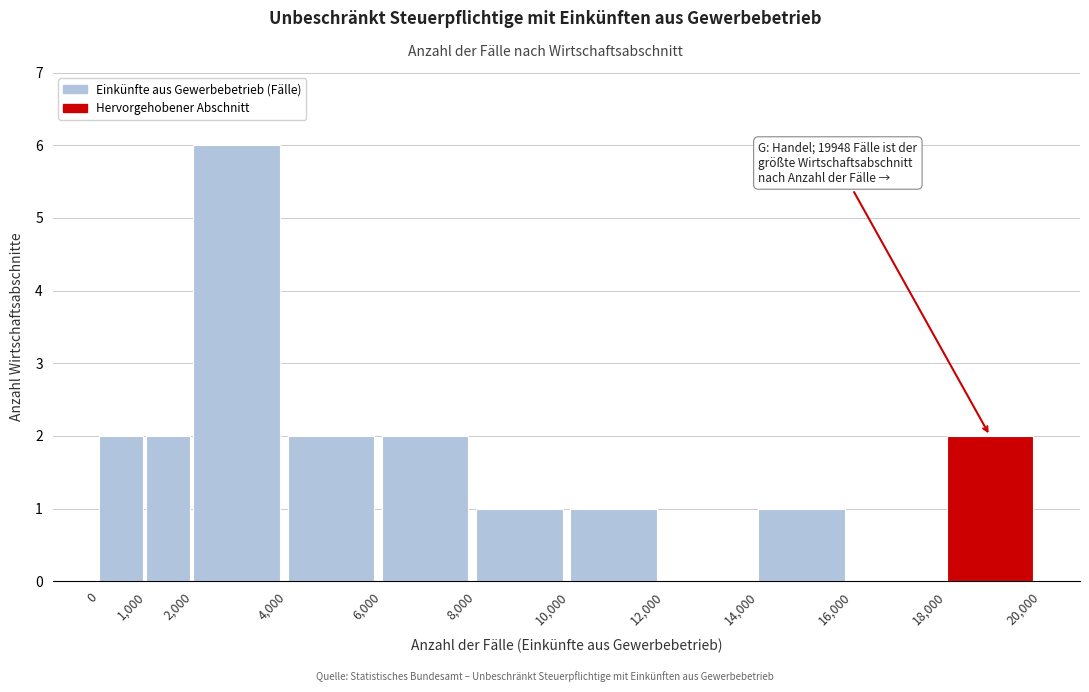

Which range on the x-axis has the tallest bar?

2,000 to 4,000